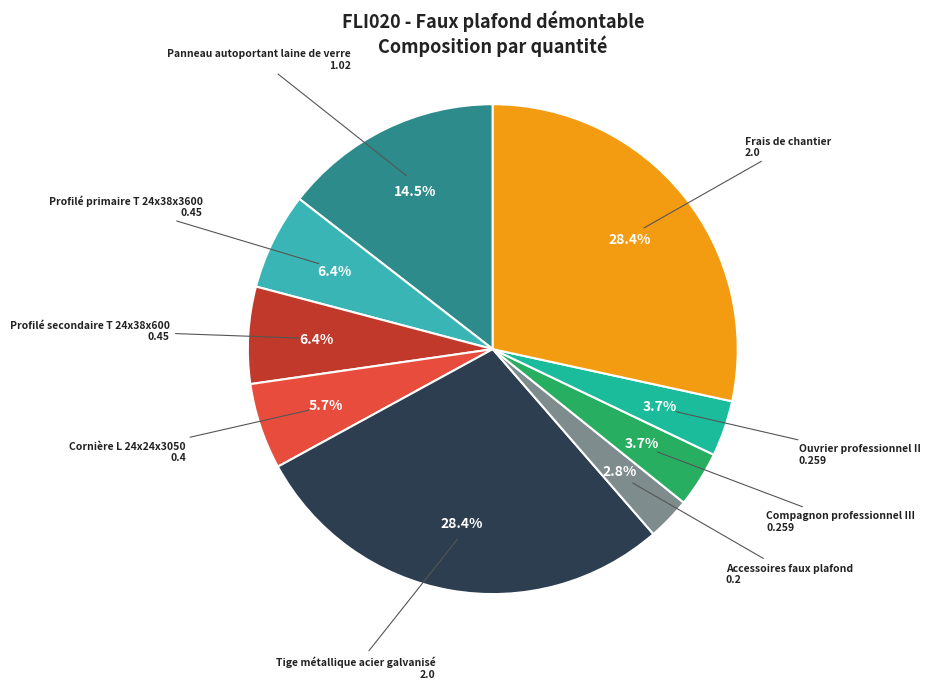

Is there a majority slice in this chart?

No